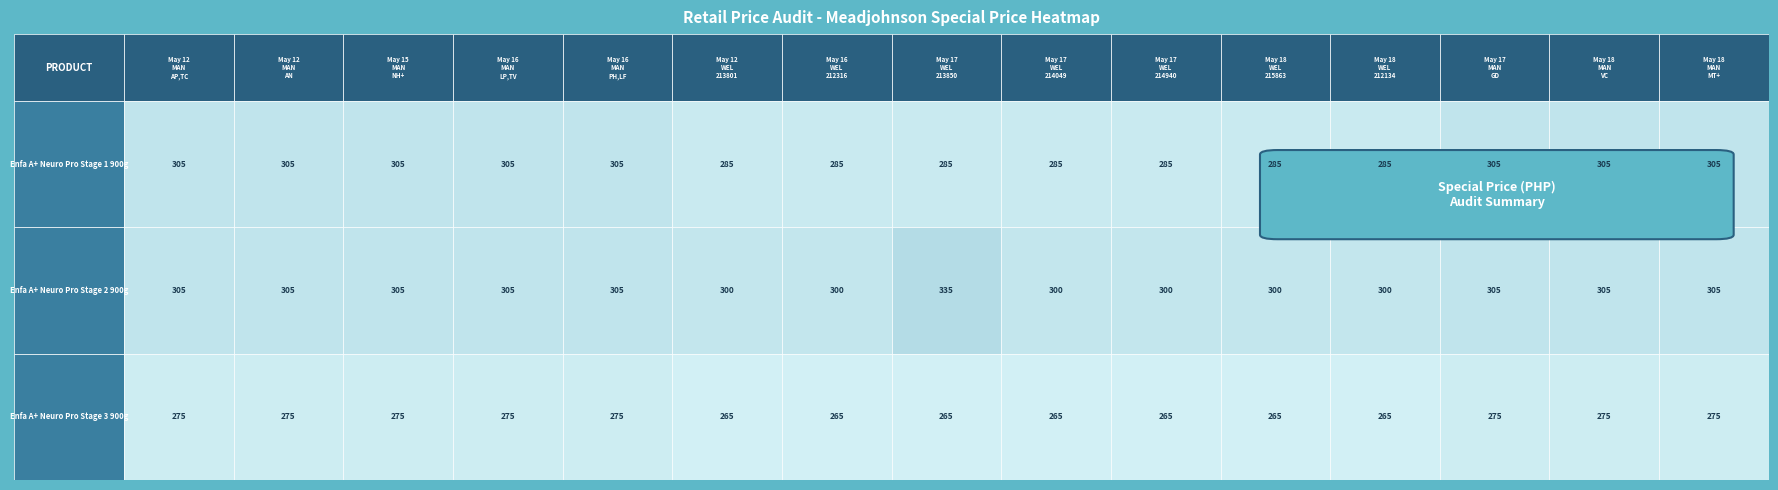

Reading right to left, what are all the values shown in this chart?

Enfa A+ Neuro Pro Stage 1 900g: 305	305	305	285	285	285	285	285	285	285	305	305	305	305	305
Enfa A+ Neuro Pro Stage 2 900g: 305	305	305	300	300	300	300	335	300	300	305	305	305	305	305
Enfa A+ Neuro Pro Stage 3 900g: 275	275	275	265	265	265	265	265	265	265	275	275	275	275	275